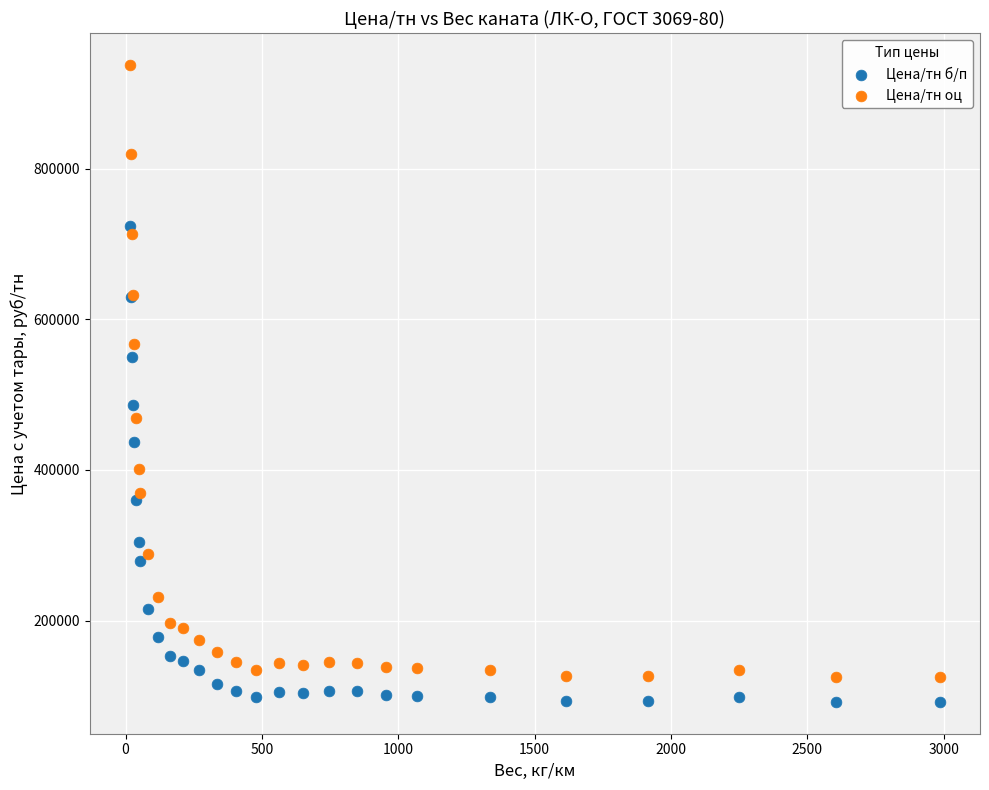

In the Цена/тн оц series, what Y value is closest to 531381?

567088.3